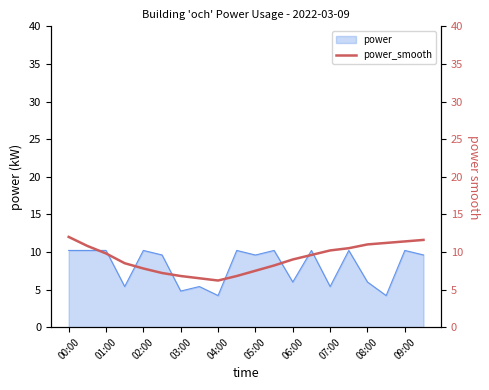

Is it true that power equals 4.2 at 04:00?

True